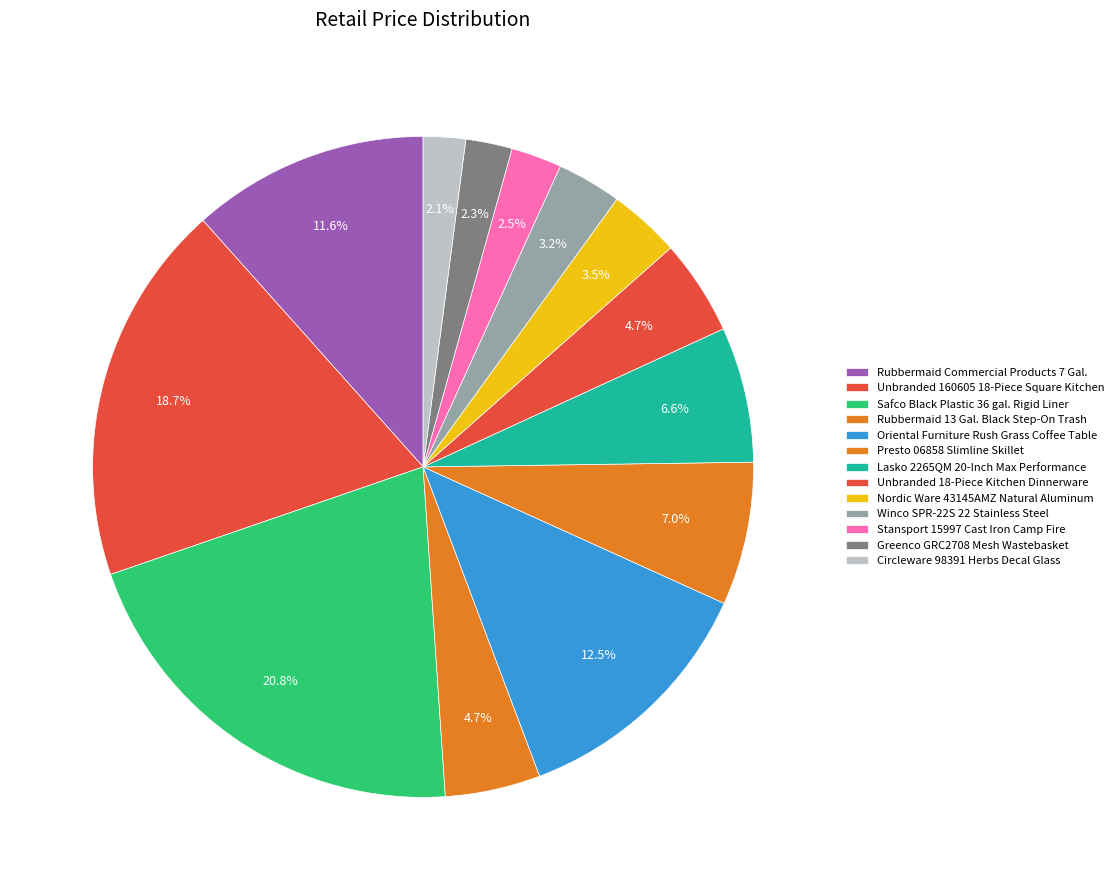

Rank the categories by value from lowest to highest.

Circleware 98391 Herbs Decal Glass, Greenco GRC2708 Mesh Wastebasket, Stansport 15997 Cast Iron Camp Fire, Winco SPR-22S 22 Stainless Steel, Nordic Ware 43145AMZ Natural Aluminum, Rubbermaid 13 Gal. Black Step-On Trash, Unbranded 18-Piece Kitchen Dinnerware, Lasko 2265QM 20-Inch Max Performance, Presto 06858 Slimline Skillet, Rubbermaid Commercial Products 7 Gal., Oriental Furniture Rush Grass Coffee Table, Unbranded 160605 18-Piece Square Kitchen, Safco Black Plastic 36 gal. Rigid Liner